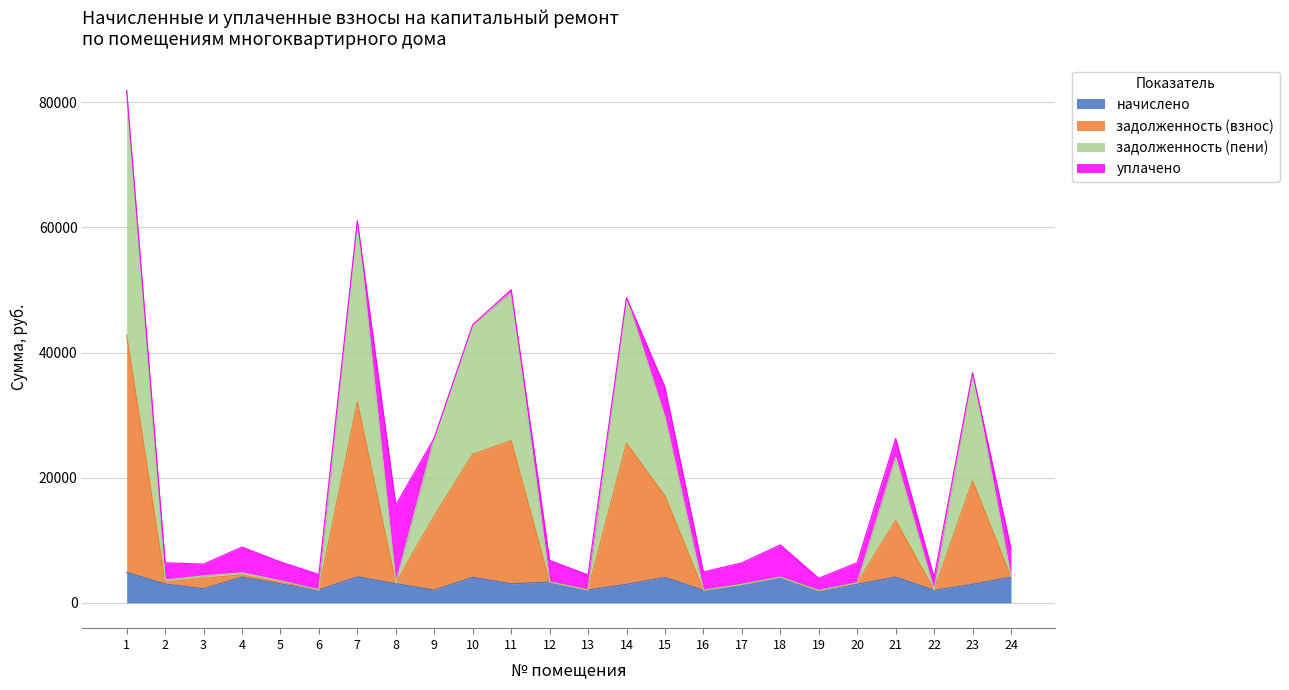

What is the minimum value for начислено?

1975.0